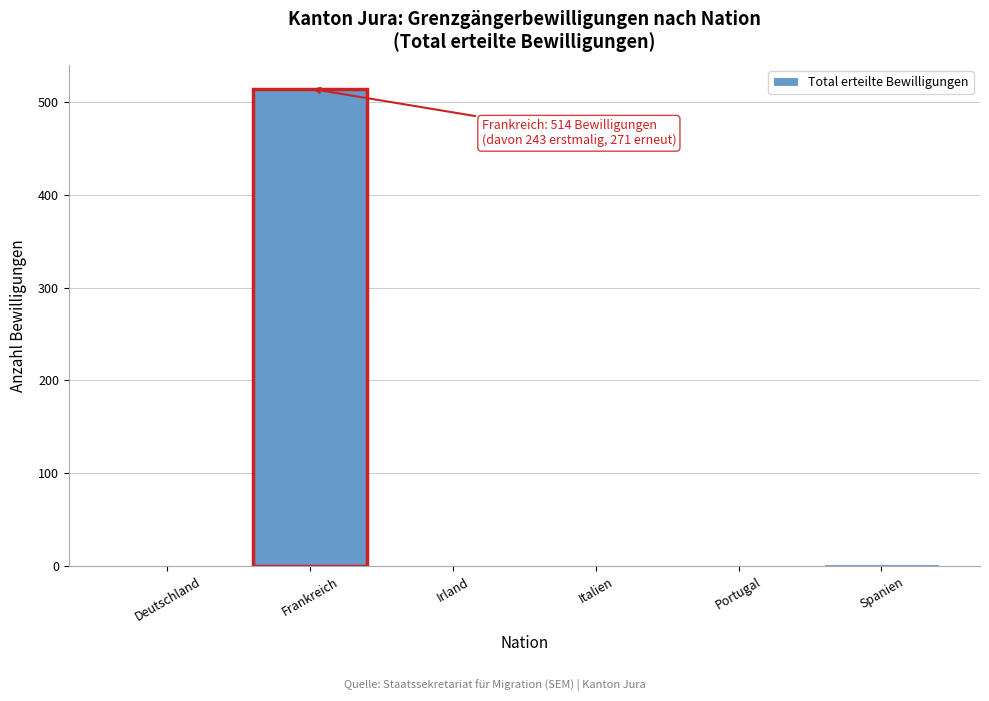

Between Portugal and Frankreich, which is larger?

Frankreich